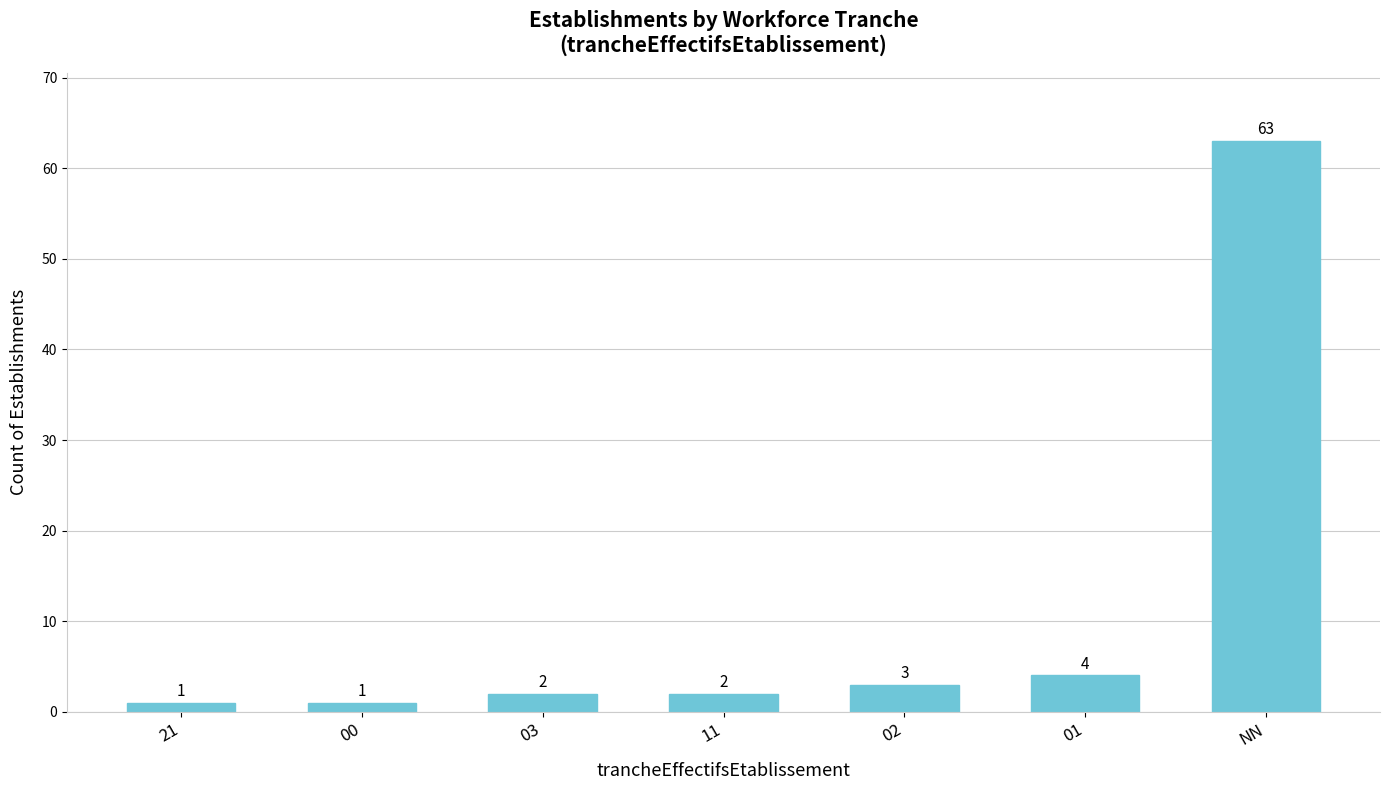

What is the label of the 1st bar from the right?

NN